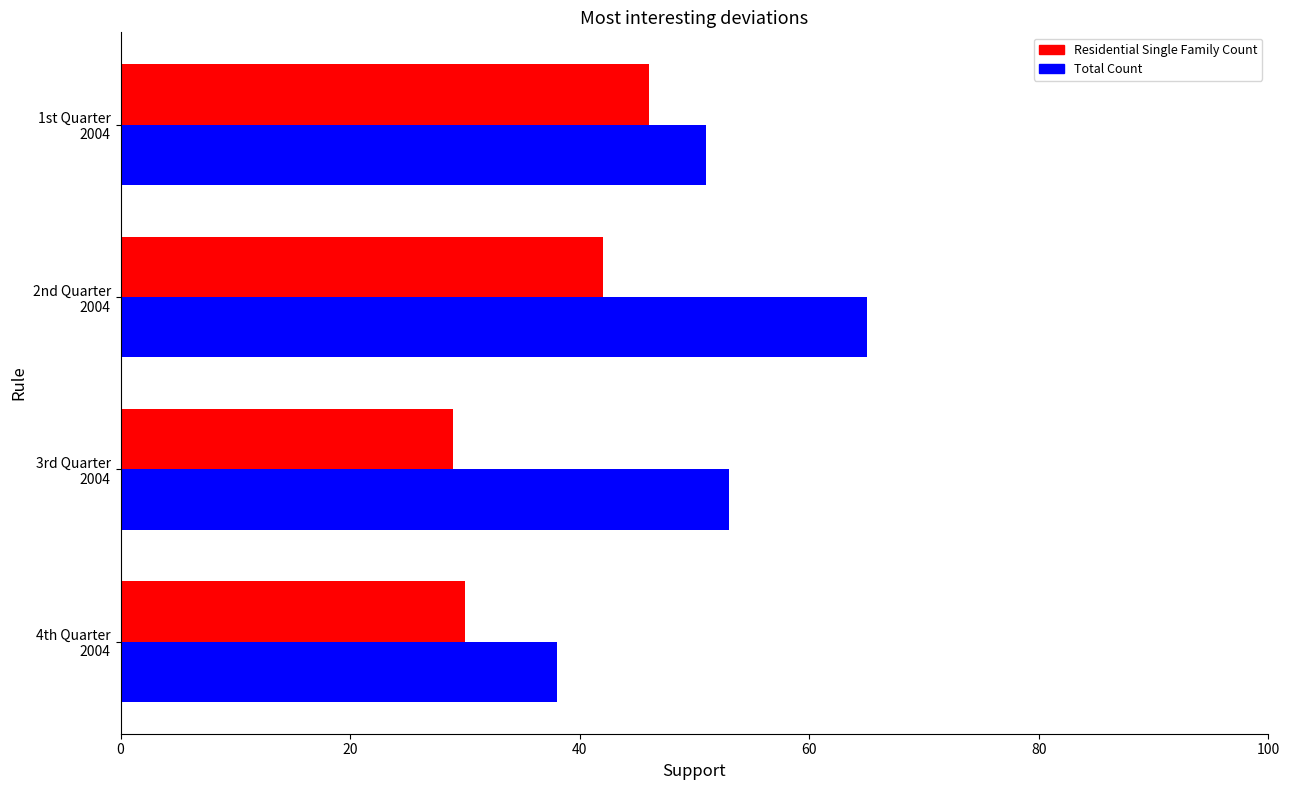

Rank the series by their maximum value, from lowest to highest.

Residential Single Family Count, Total Count